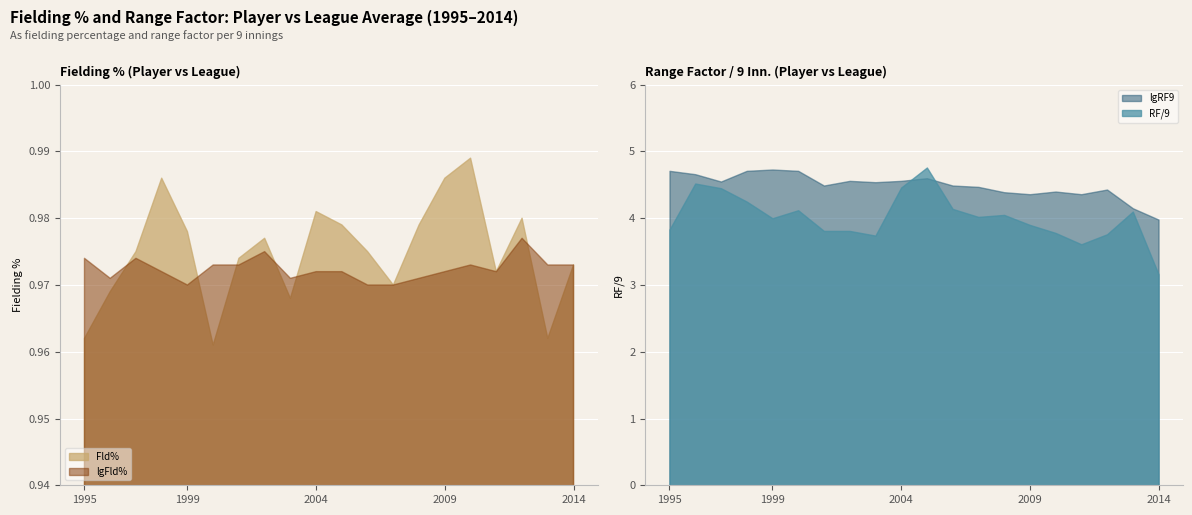

Which series has the widest spread of values?

RF/9